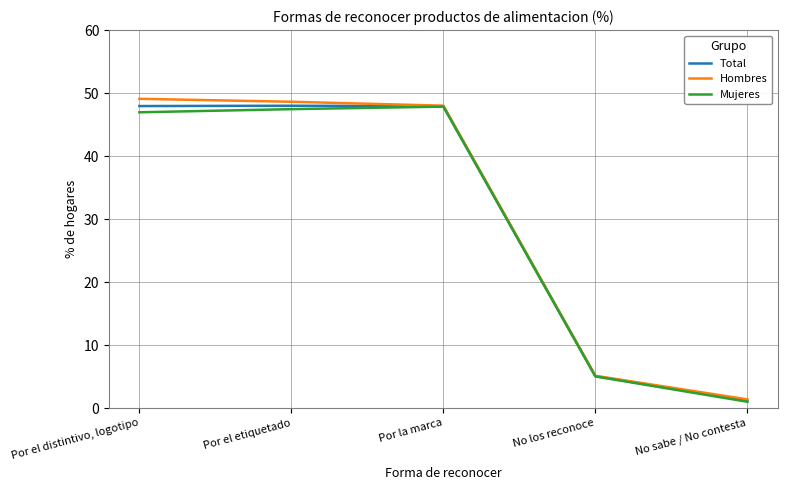

What is the total value across all series at Por el etiquetado?

144.1